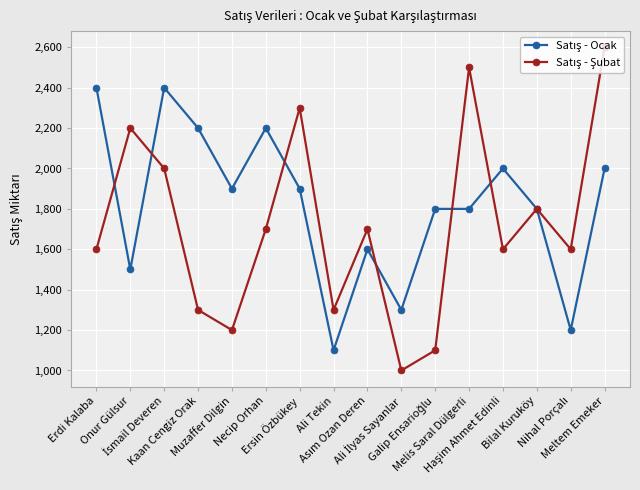

What is the maximum value shown in the chart?

2600